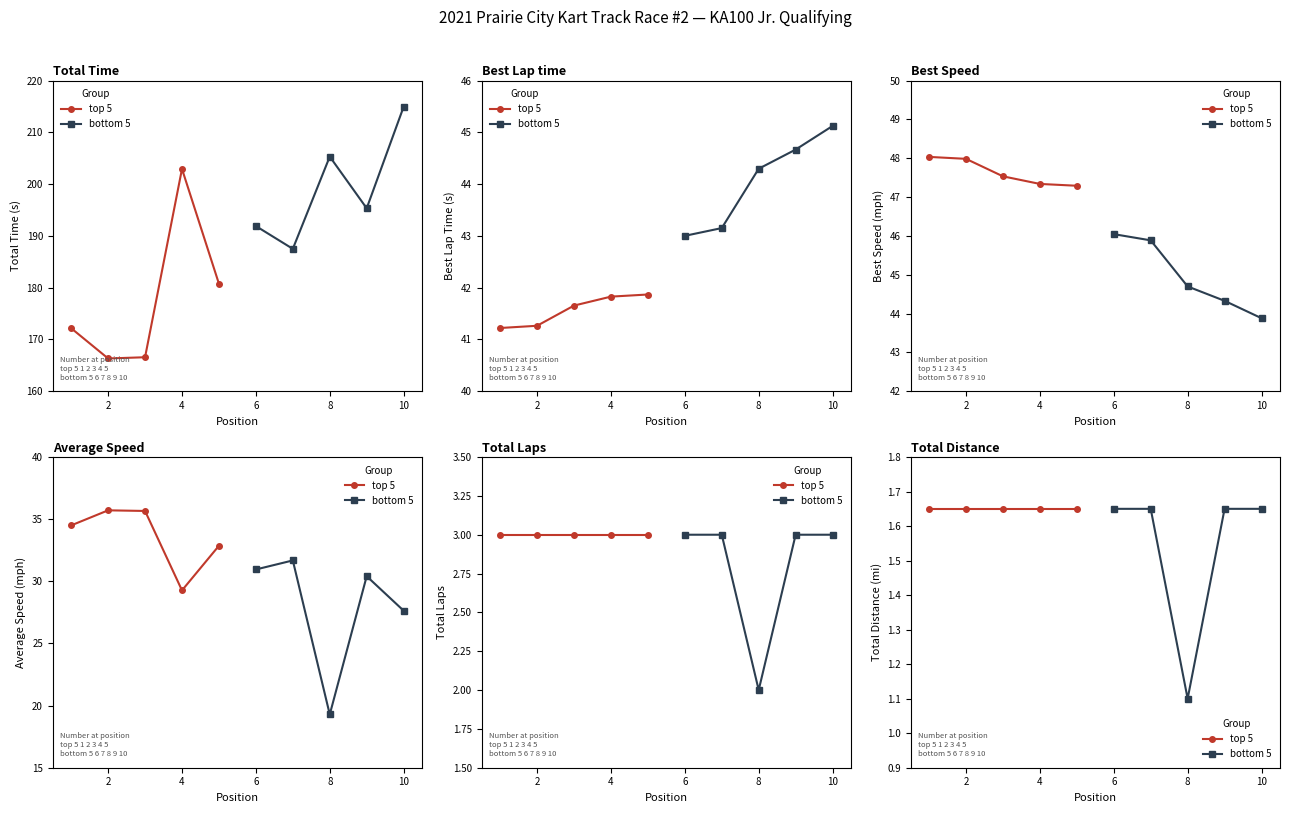

Which series has the largest total across all categories?

top 5